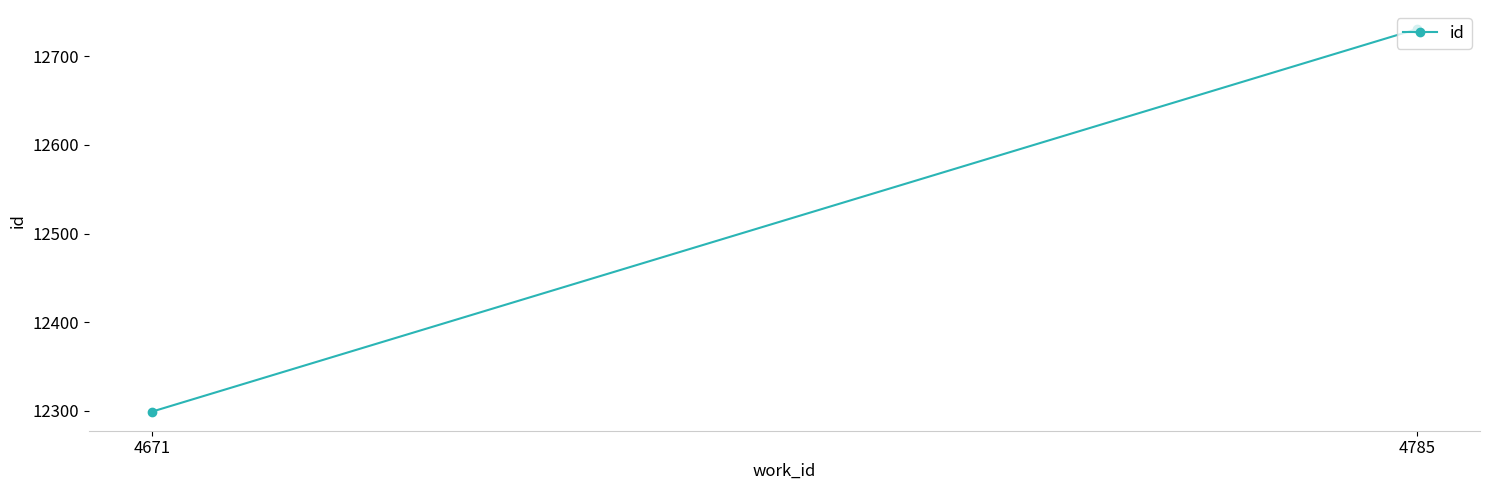

What is the smallest value displayed?

12299.2